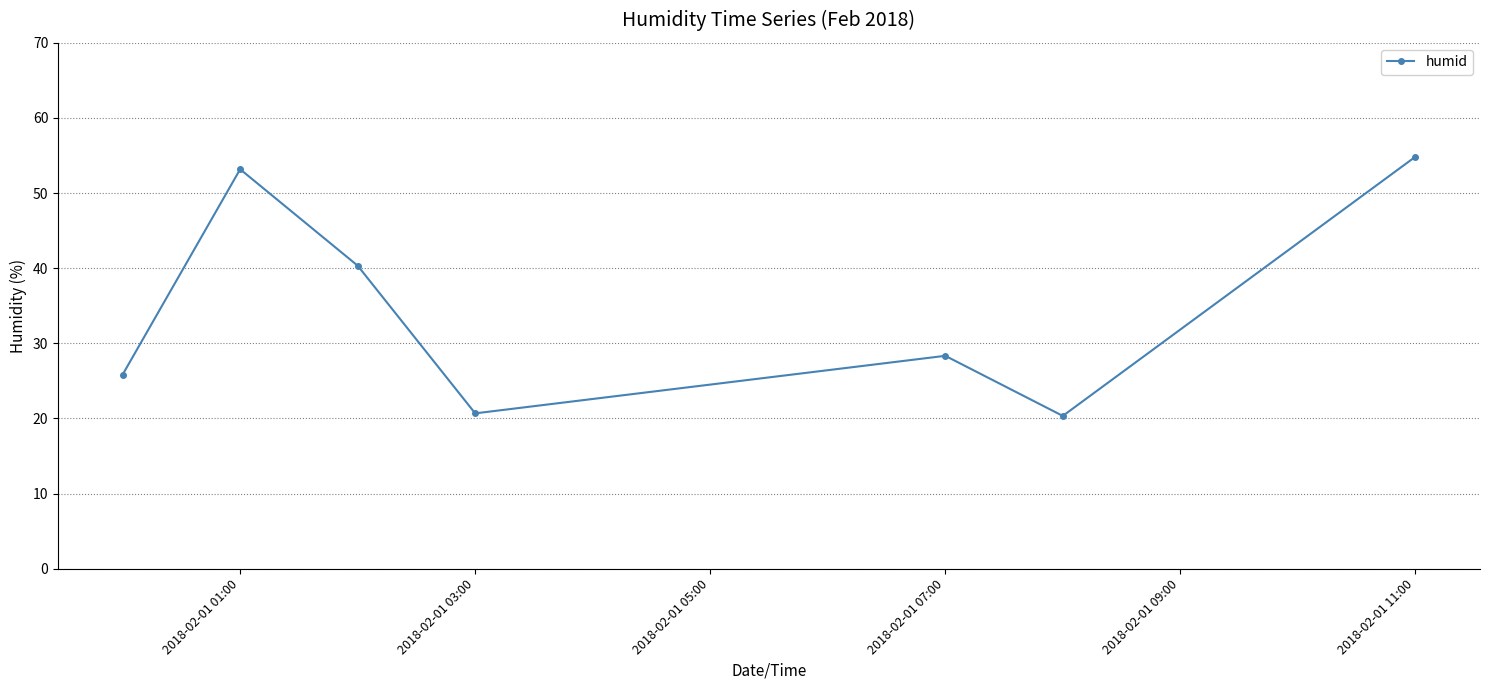

What is the difference between the maximum and minimum values?

34.5